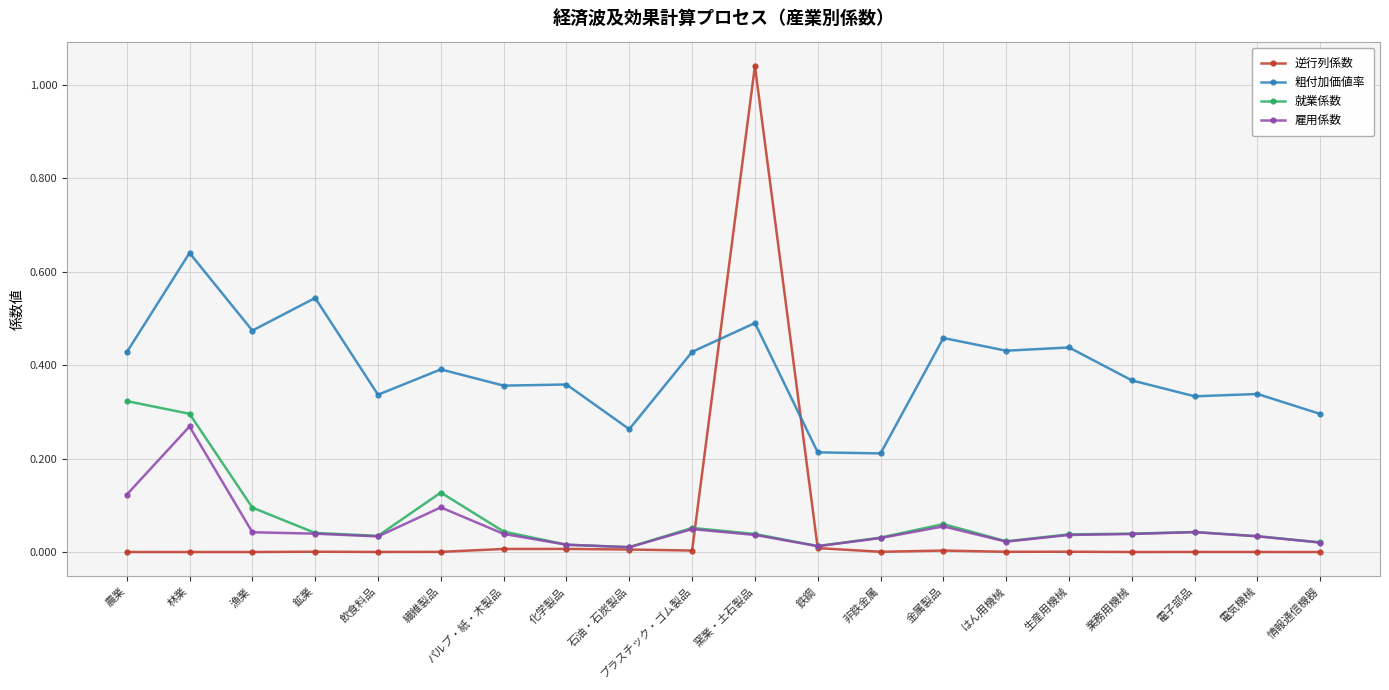

Where is the first local minimum for 粗付加価値率?

漁業